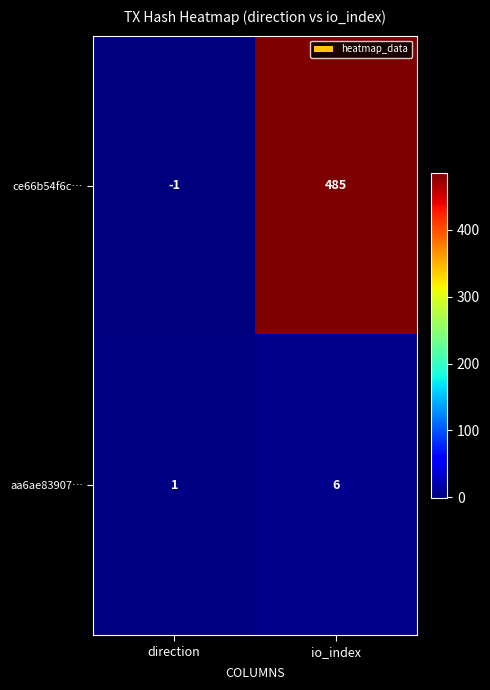

At which label is aa6ae83907… closest to 3?

direction